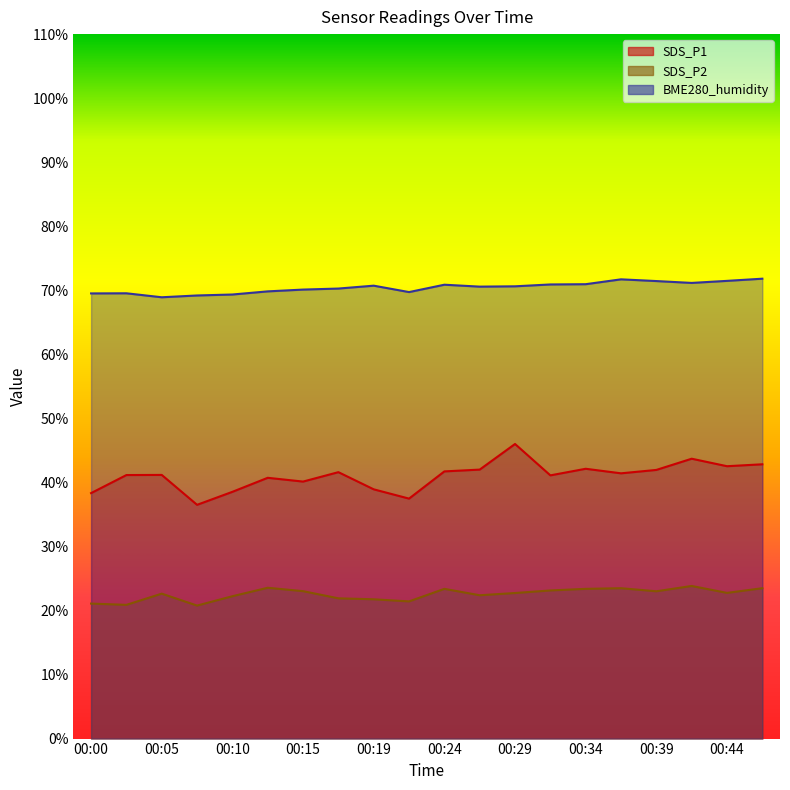

Does the chart display data point markers on the line(s)?

No